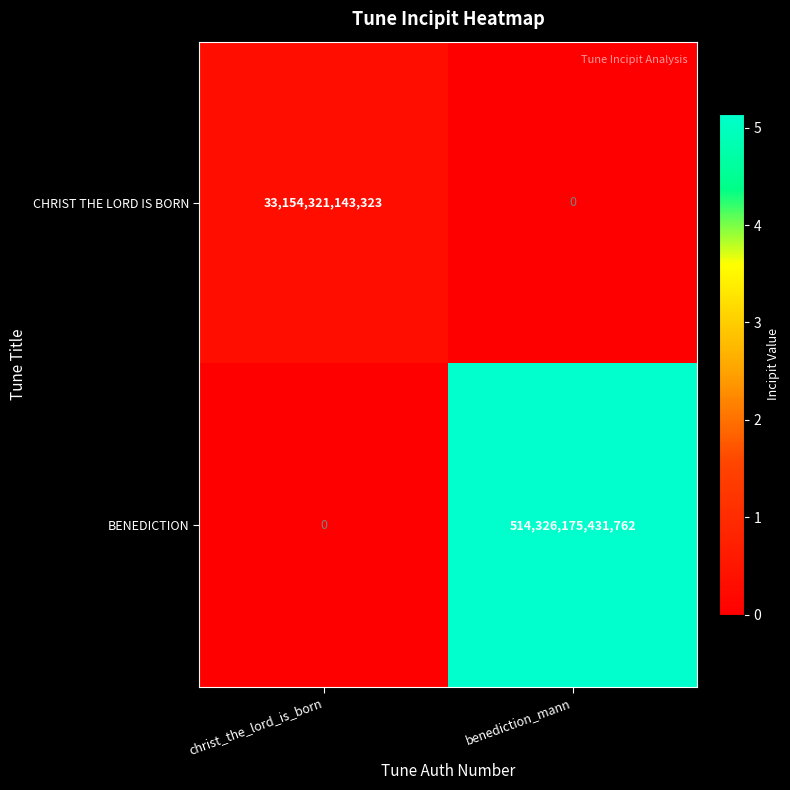

At which category is the sum across all series the highest?

benediction_mann